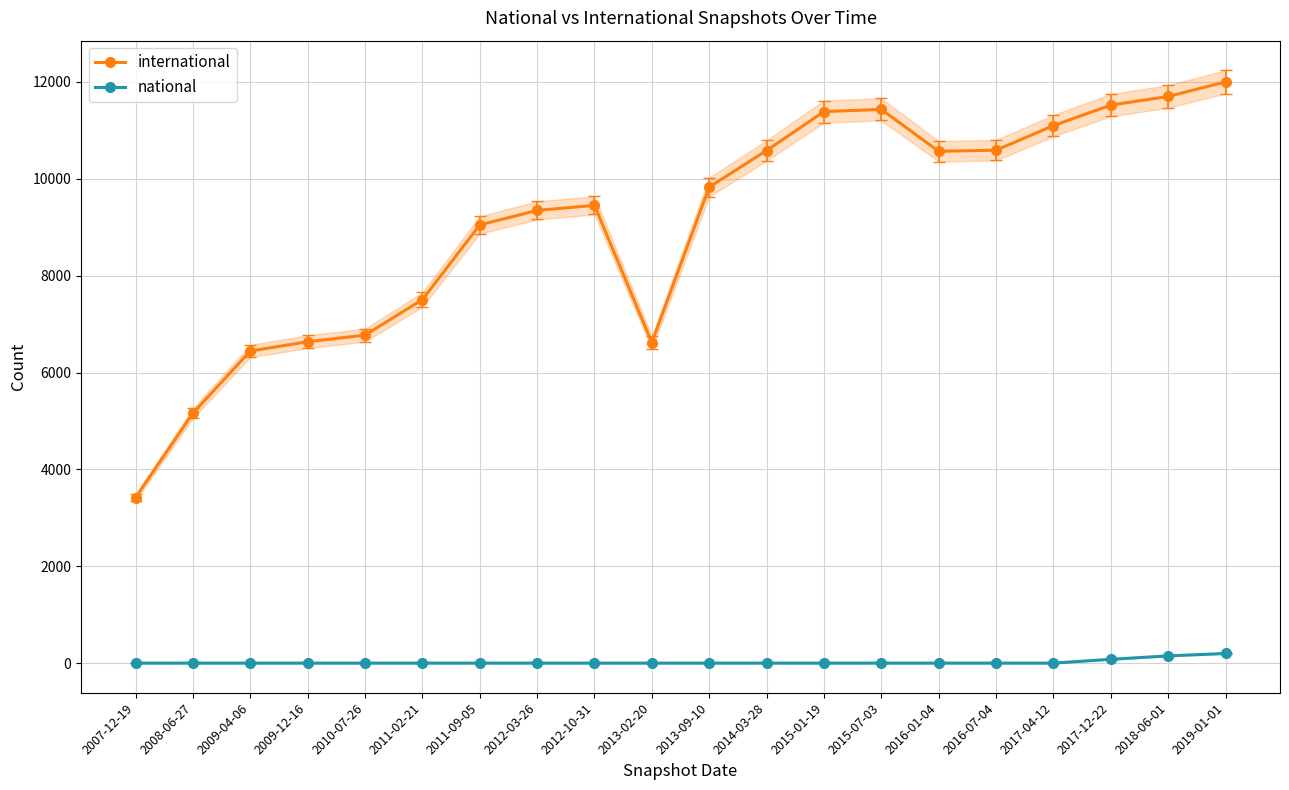

At which category does international reach its first local peak?

2012-10-31